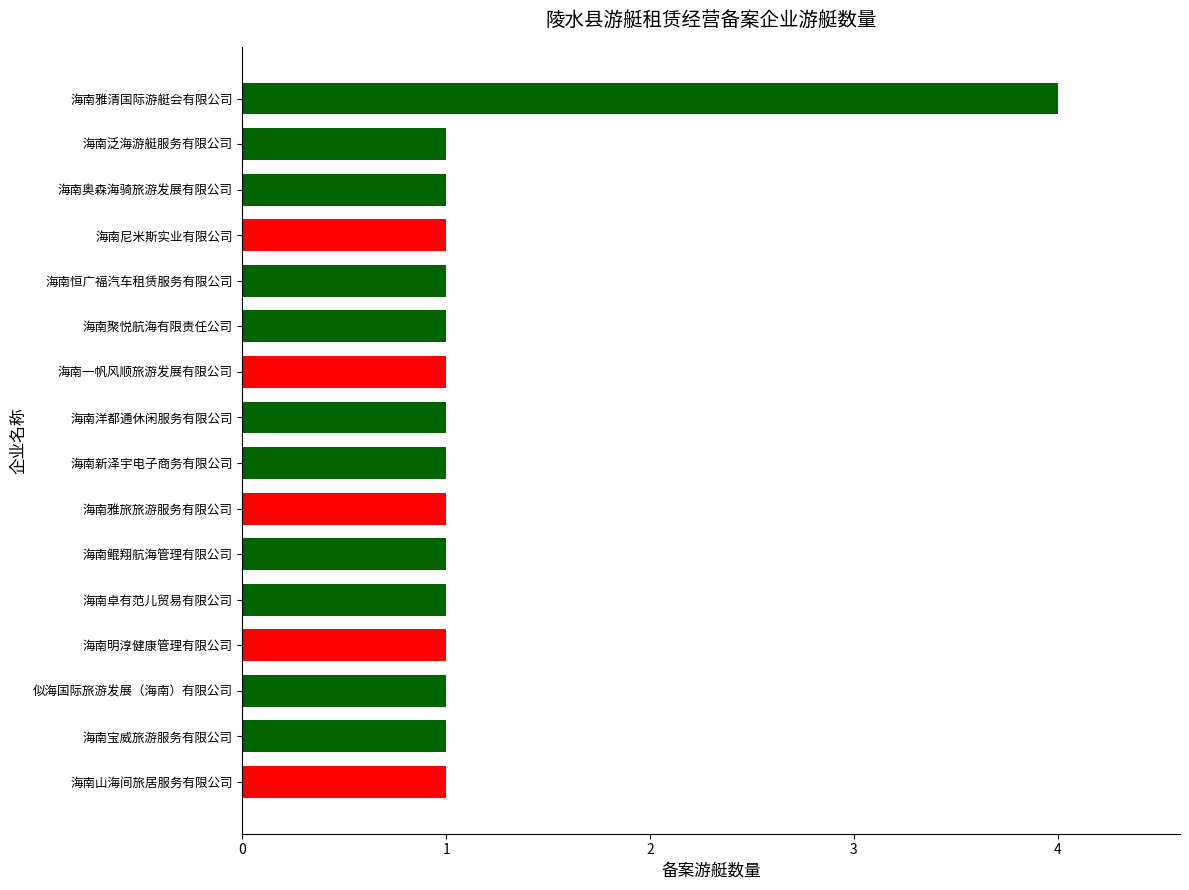

Reading bottom to top, extract all data points from this chart.

海南山海间旅居服务有限公司=1	海南宝威旅游服务有限公司=1	似海国际旅游发展（海南）有限公司=1	海南明淳健康管理有限公司=1	海南卓有范儿贸易有限公司=1	海南鲲翔航海管理有限公司=1	海南雅旅旅游服务有限公司=1	海南新泽宇电子商务有限公司=1	海南洋都通休闲服务有限公司=1	海南一帆风顺旅游发展有限公司=1	海南聚悦航海有限责任公司=1	海南恒广福汽车租赁服务有限公司=1	海南尼米斯实业有限公司=1	海南奥森海骑旅游发展有限公司=1	海南泛海游艇服务有限公司=1	海南雅清国际游艇会有限公司=4